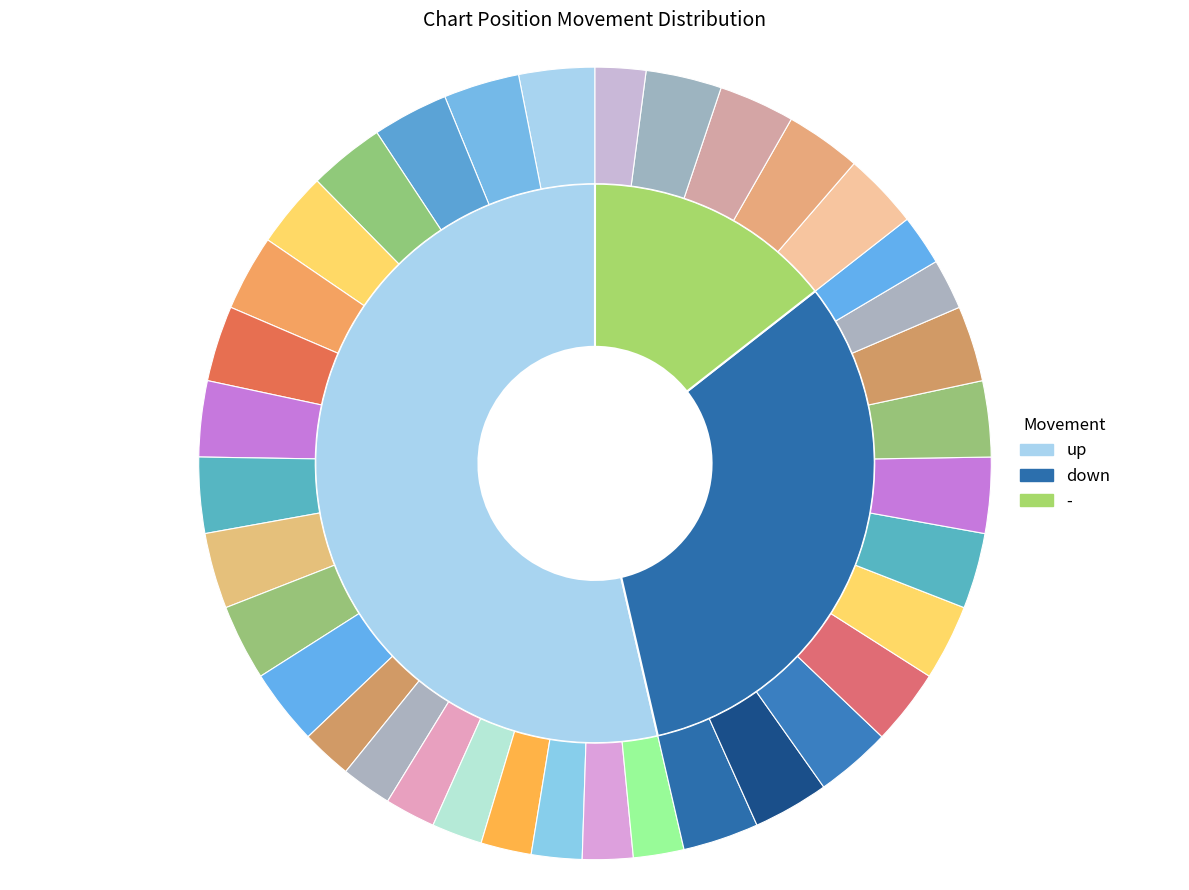

The down slice represents 19% of the pie. True or false?

False